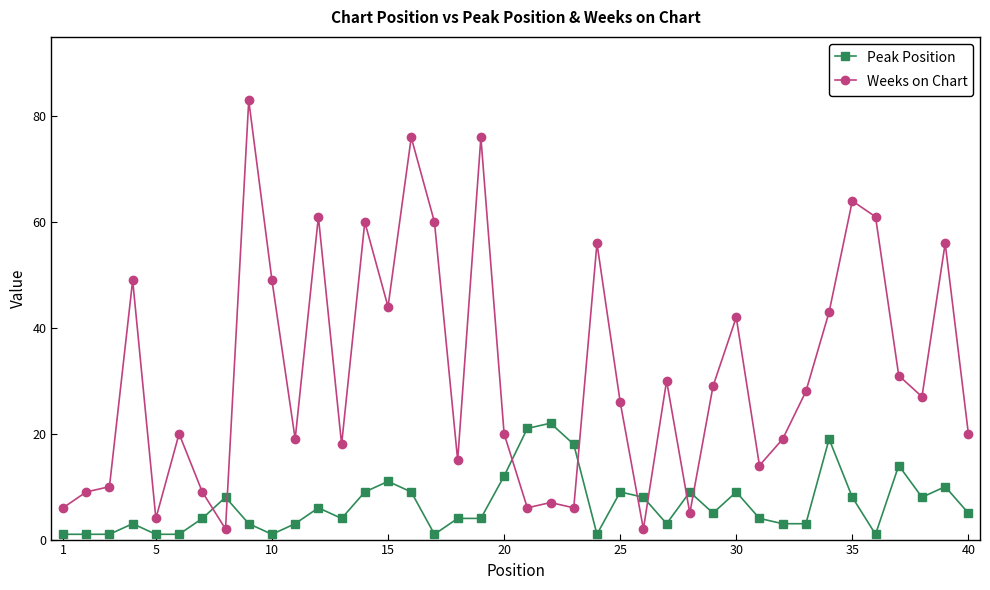

What is the average value of the Weeks on Chart series?

32